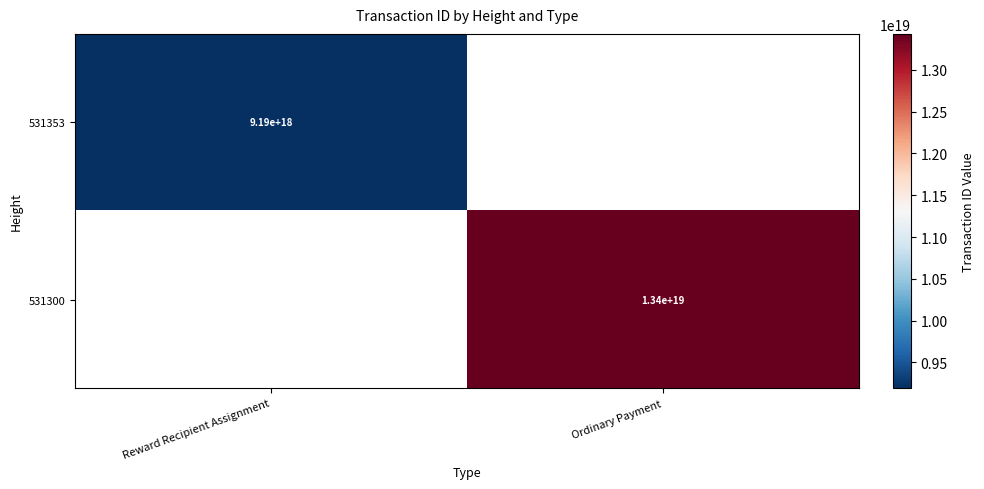

Is it true that 531353 equals 9190000000000000000 at Reward Recipient Assignment?

True